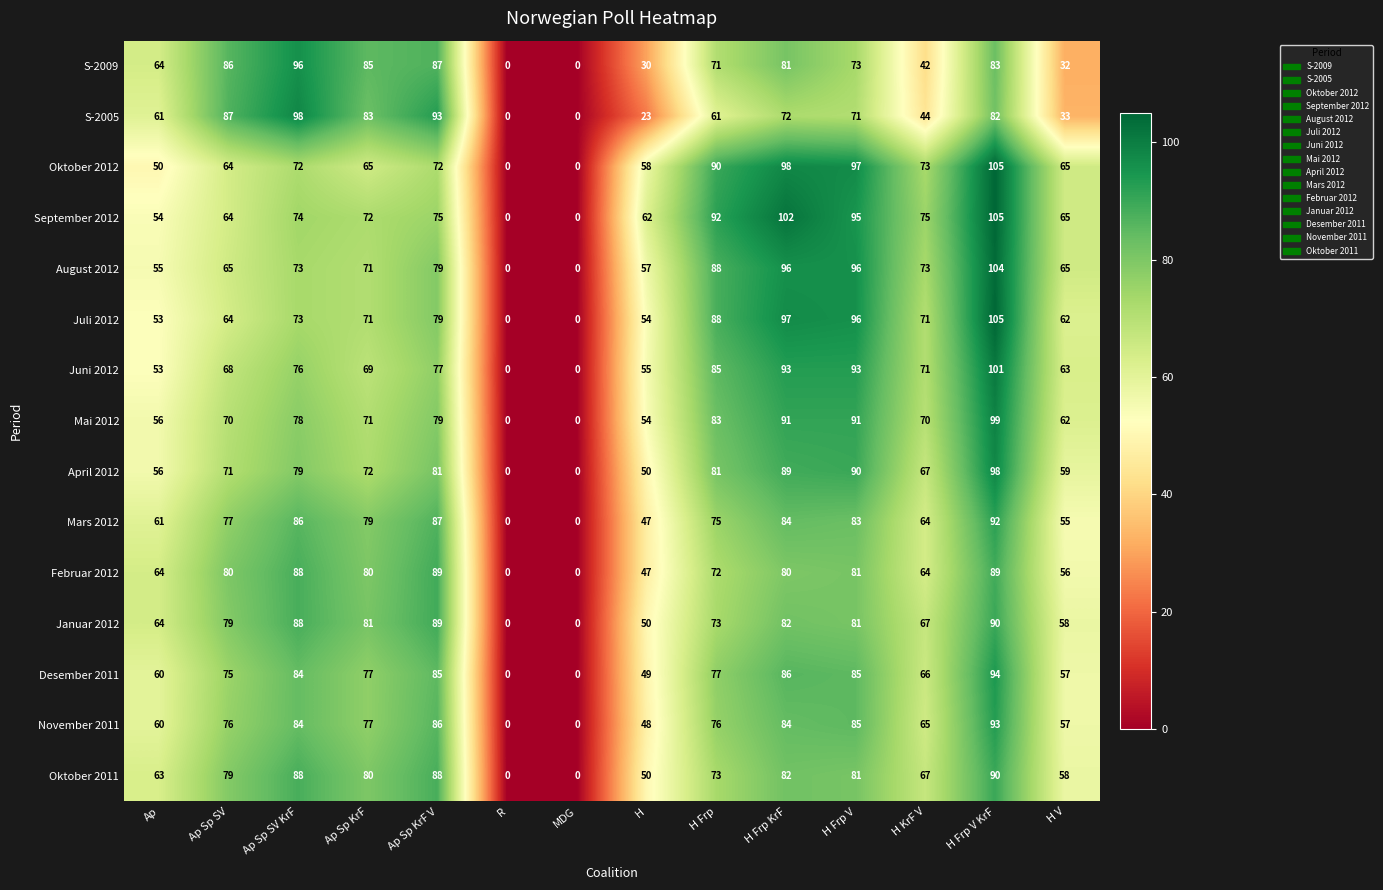

How many data points in Juli 2012 are less than 71?

6